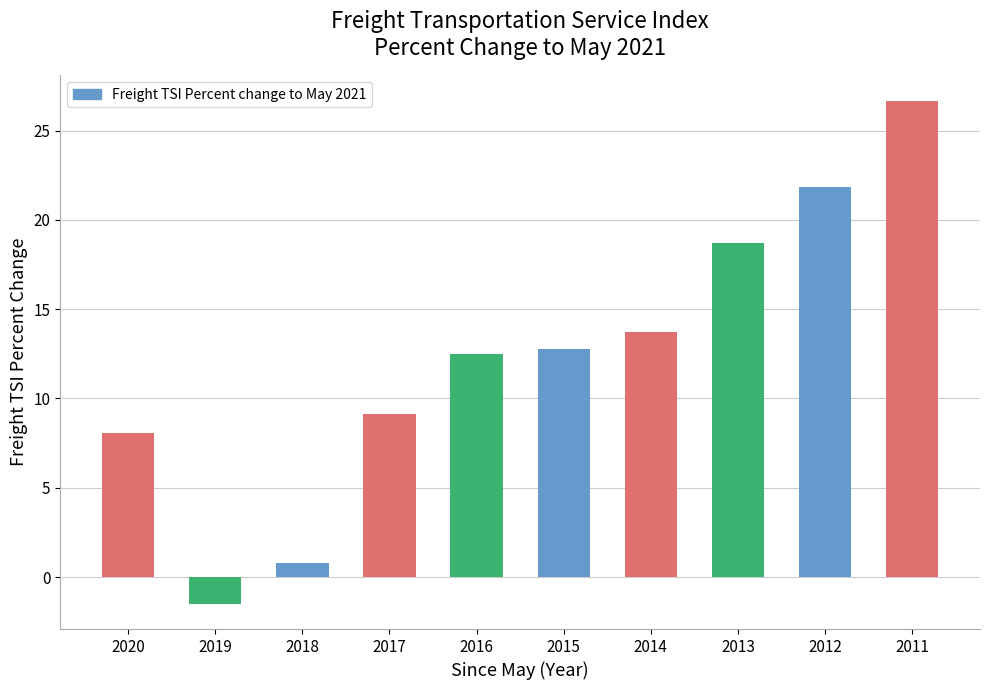

Reading left to right, transcribe all the data shown in this chart.

2020=8.1	2019=-1.5	2018=0.8	2017=9.1	2016=12.5	2015=12.8	2014=13.7	2013=18.7	2012=21.9	2011=26.7